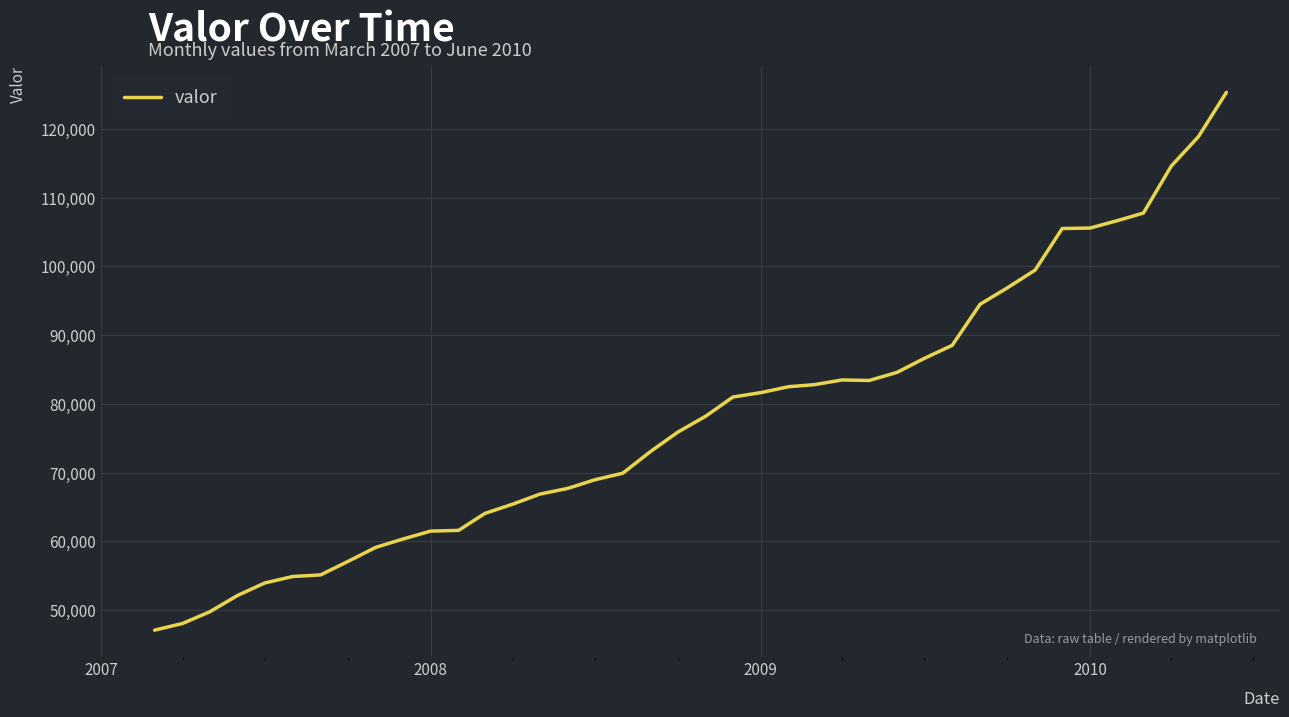

What is the smallest value displayed?

47082